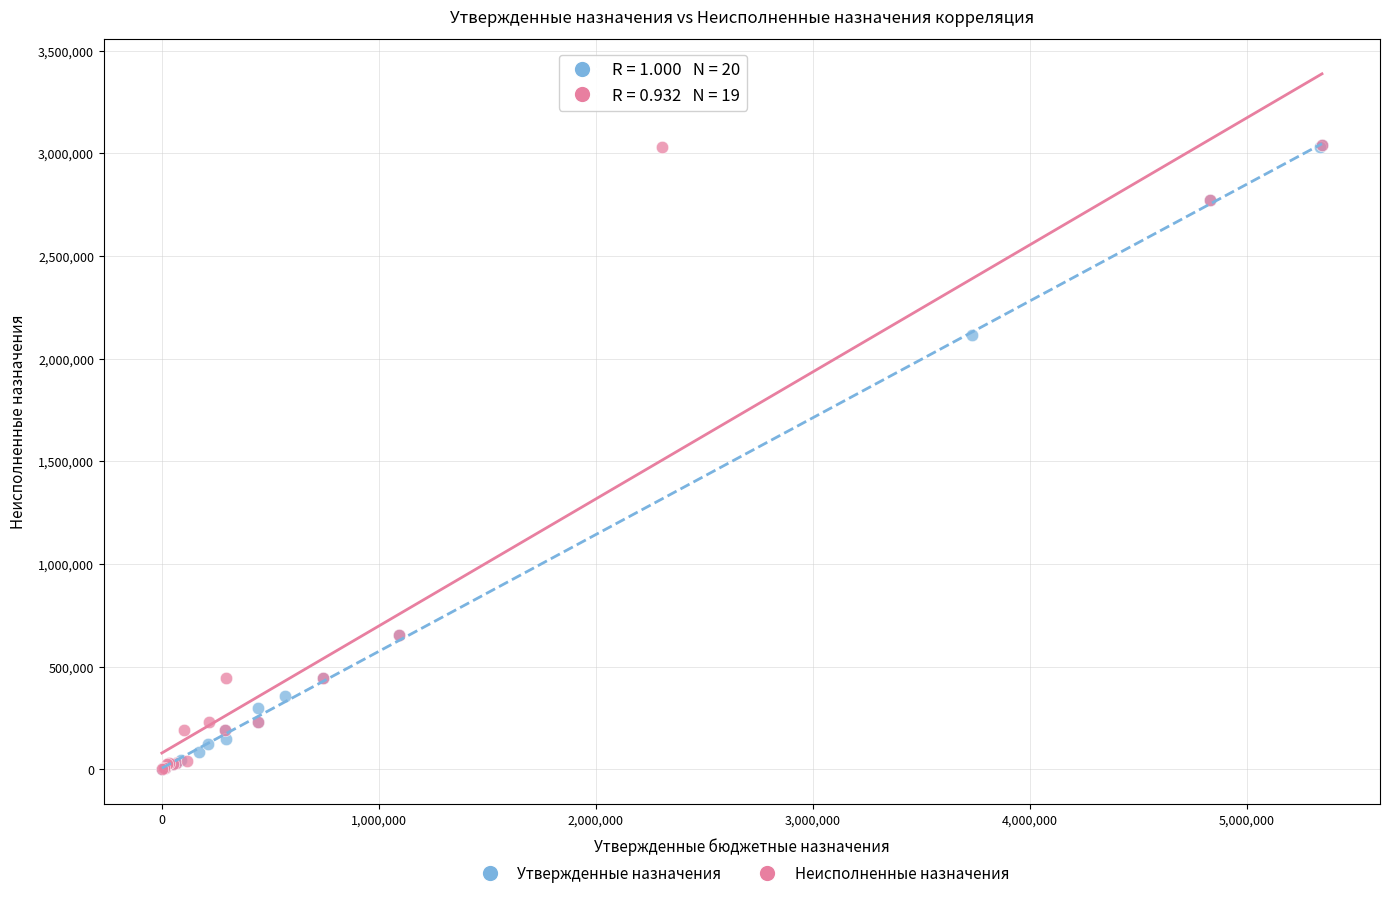

What are all the series names shown in the legend?

Утвержденные назначения, Неисполненные назначения